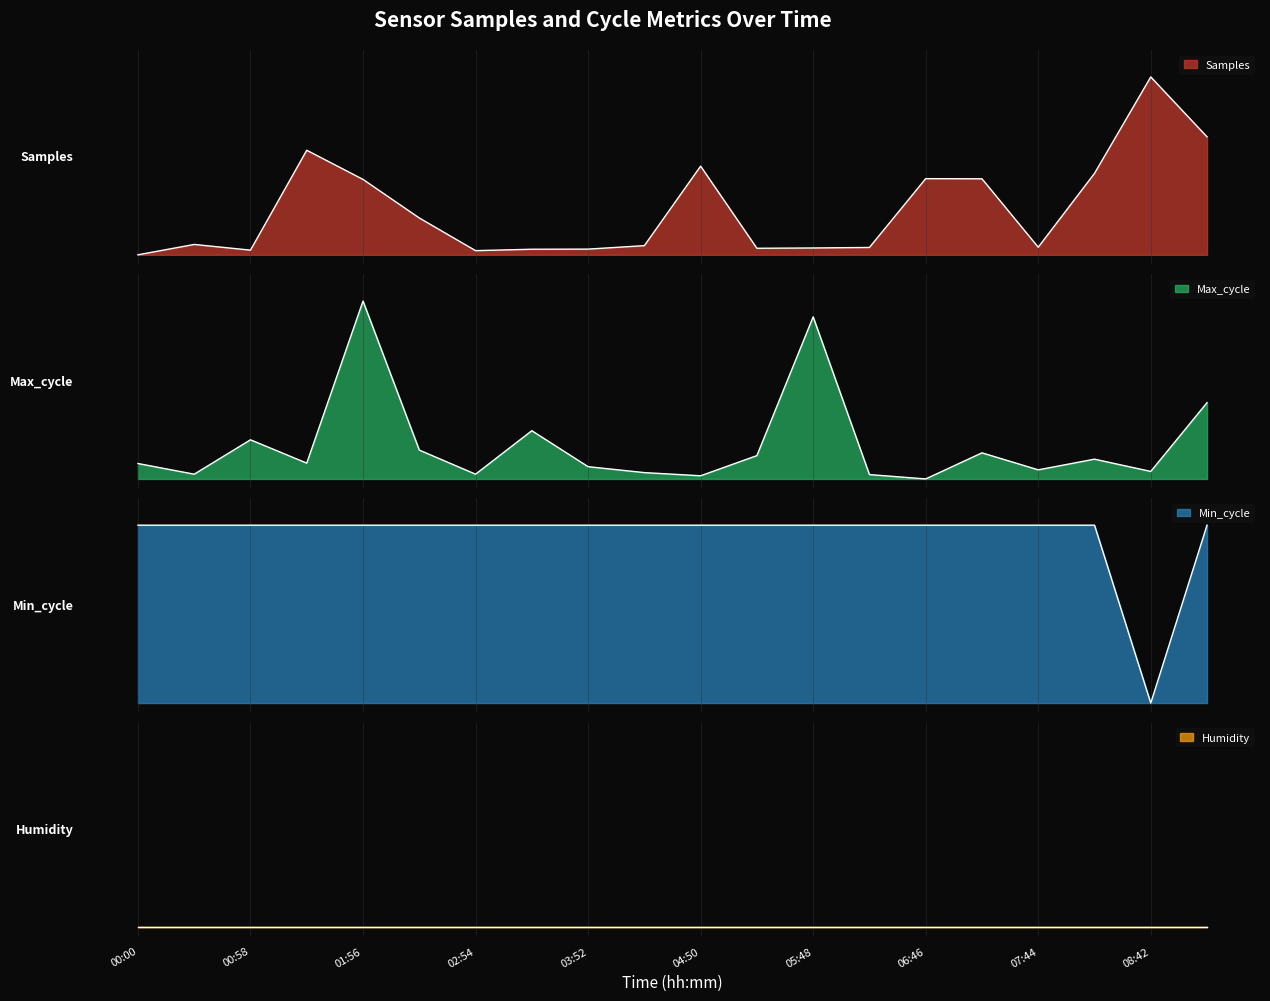

Which series ends up on top after the final intersection of Min_cycle and Samples?

Min_cycle